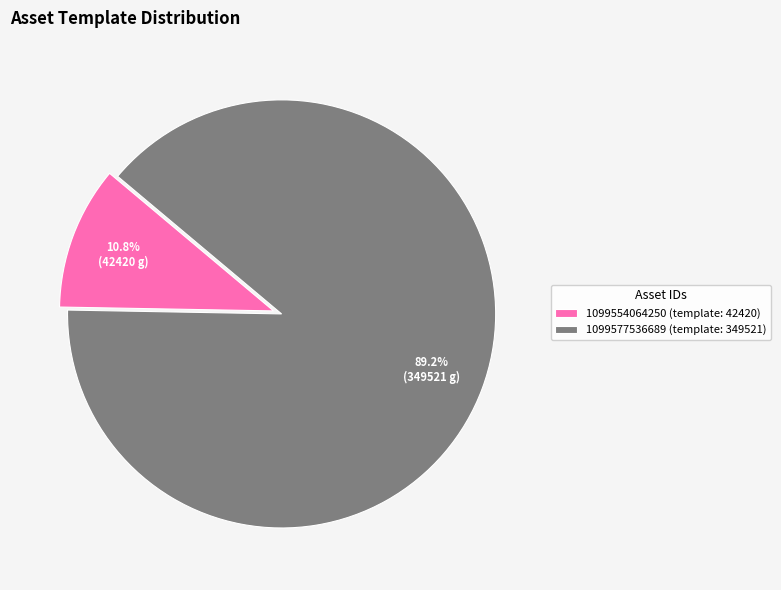

What is the ratio of the value at 1099554064250 to the value at 1099577536689?

0.1